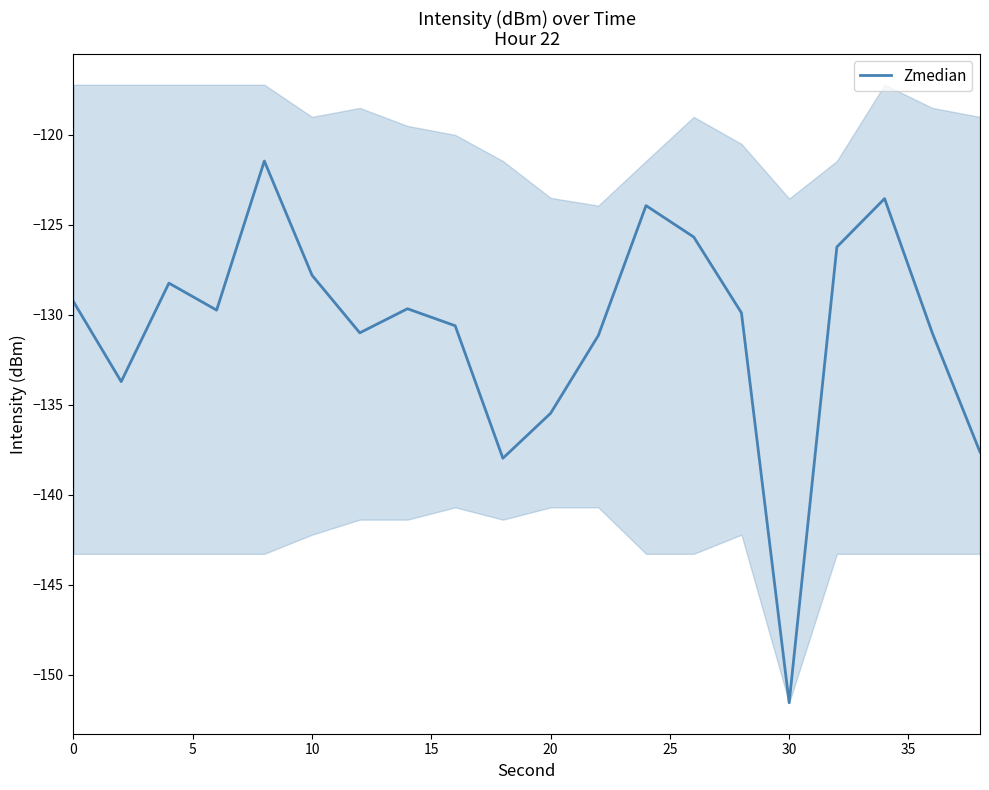

What is the smallest value displayed?

-151.6